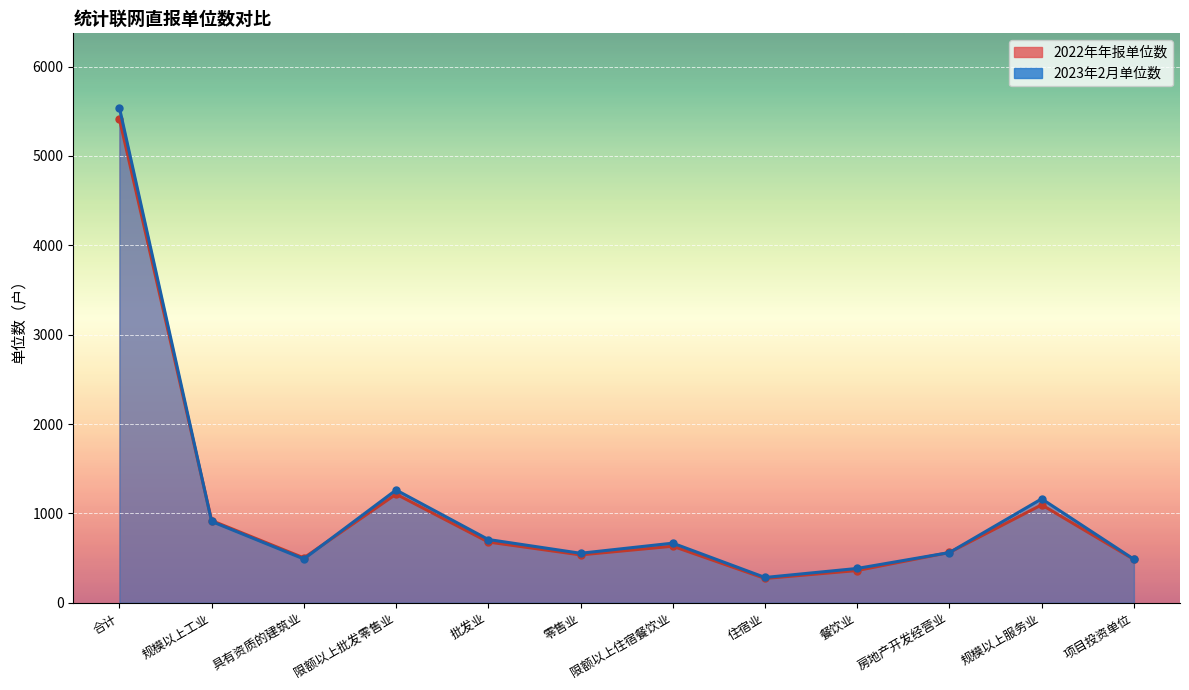

At which category is the sum across all series the highest?

合计